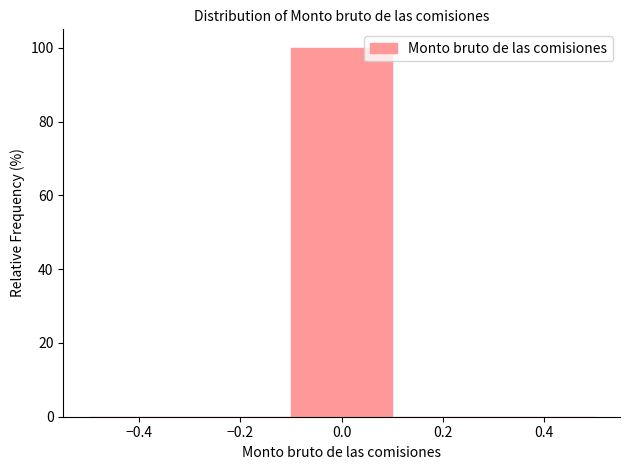

Reading left to right, transcribe this chart: for each bar, give the range it covers on the x-axis and its height. The values are not printed on the chart, so give them approximately, as read against the axis.

-0.5 to -0.3: 0
-0.3 to -0.1: 0
-0.1 to 0.1: 100
0.1 to 0.3: 0
0.3 to 0.5: 0